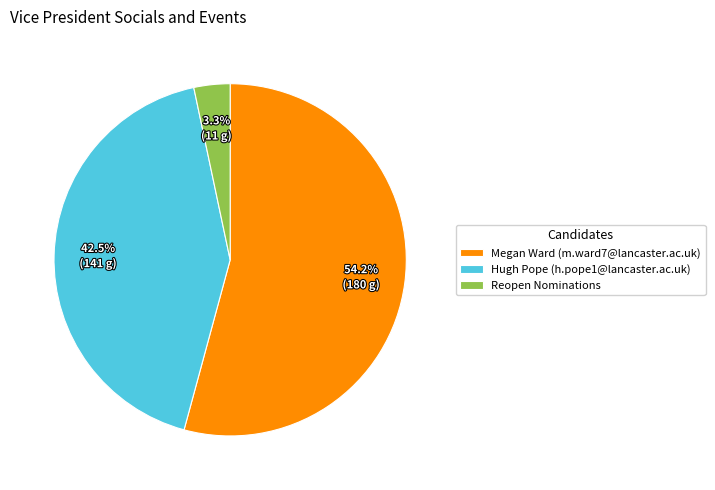

How many slices are in this pie chart?

3